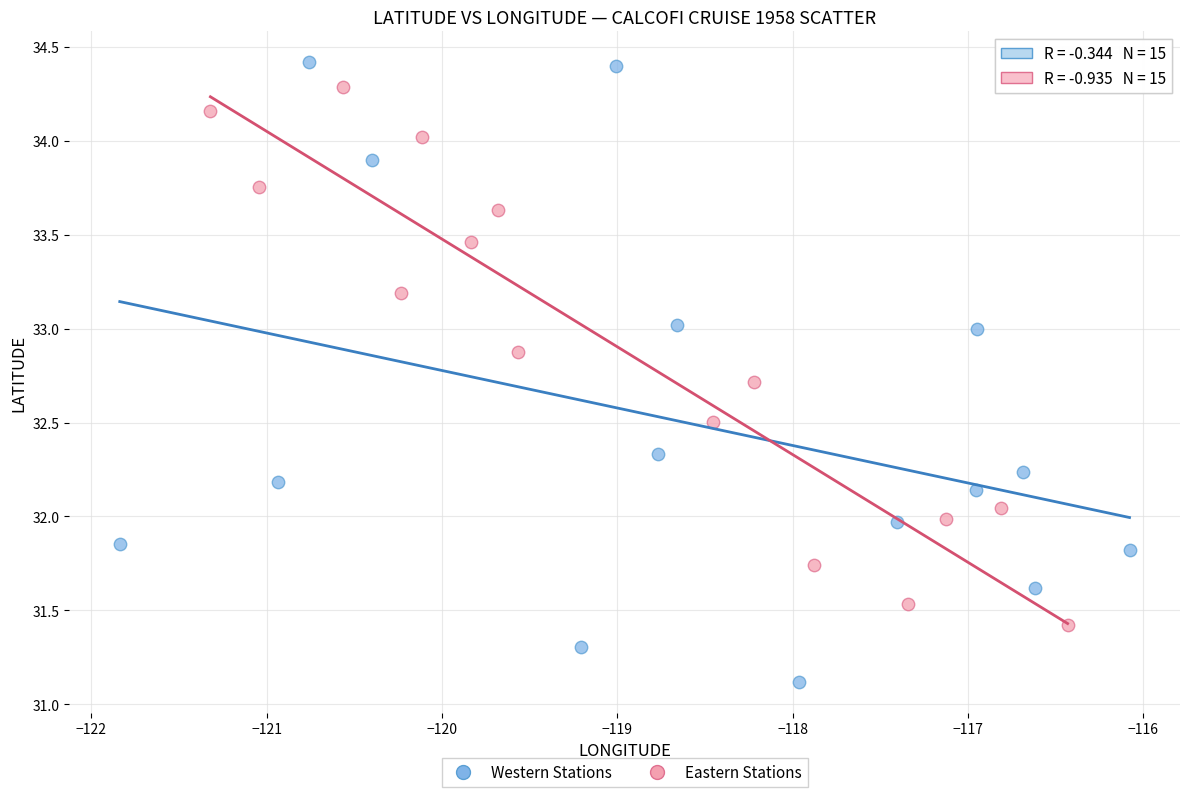

Which series has the largest Y range (max minus min)?

Western Stations